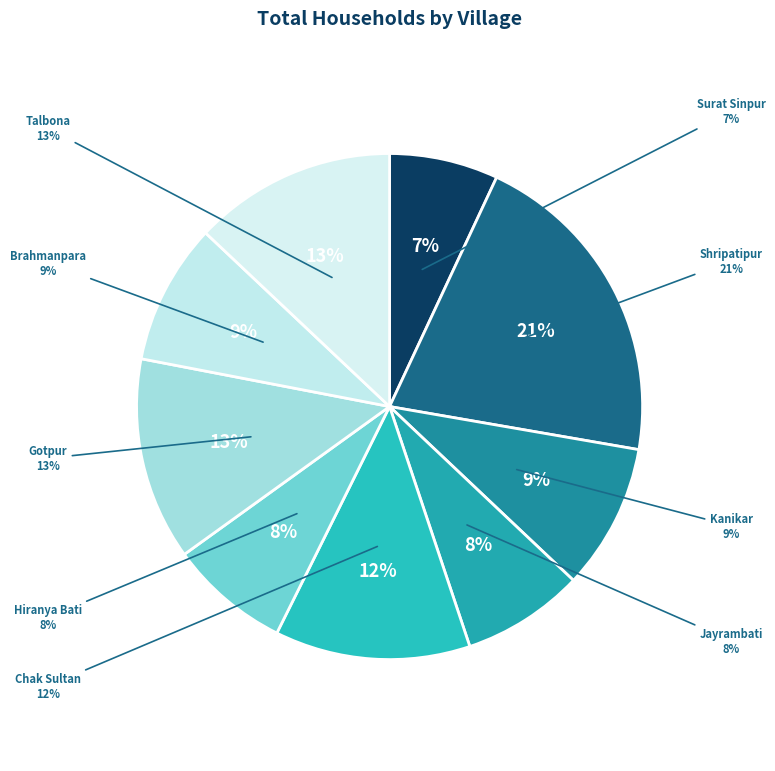

What is the largest slice in the pie chart?

Shripatipur